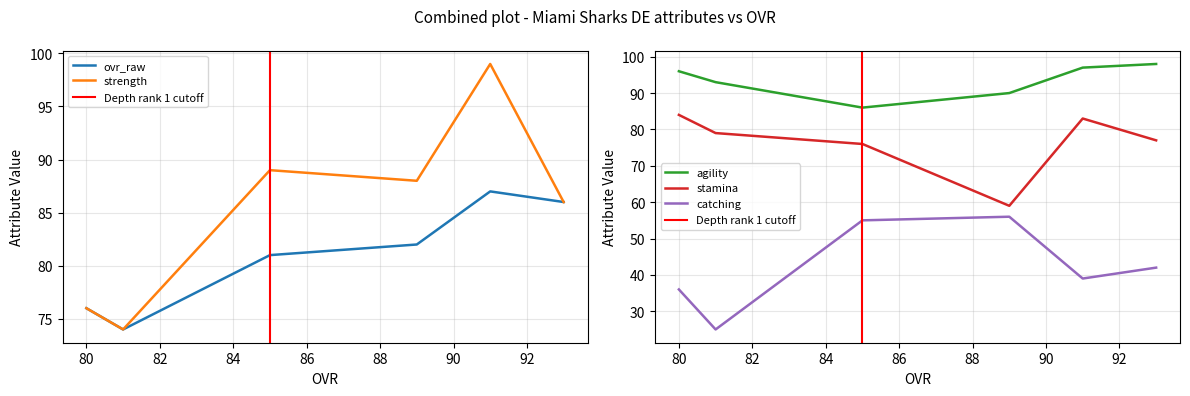

What is the difference between the ovr_raw values at 93 and 89?

4